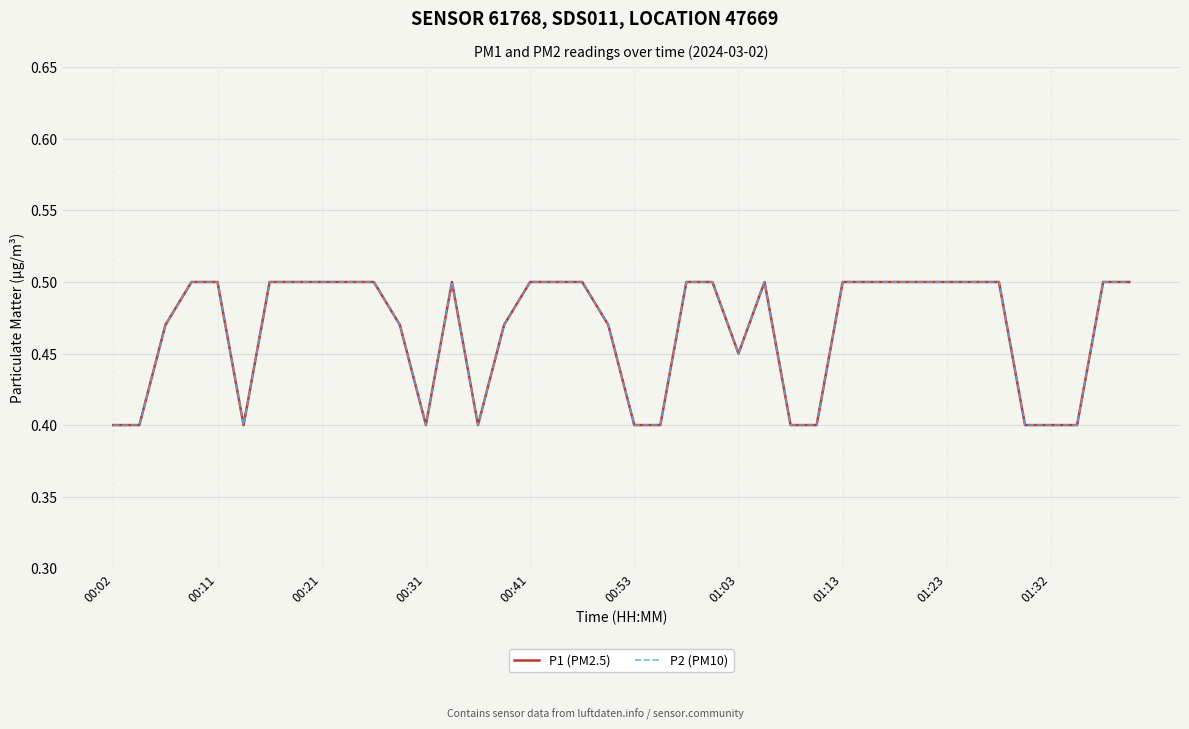

Does the chart have visible grid lines?

Yes